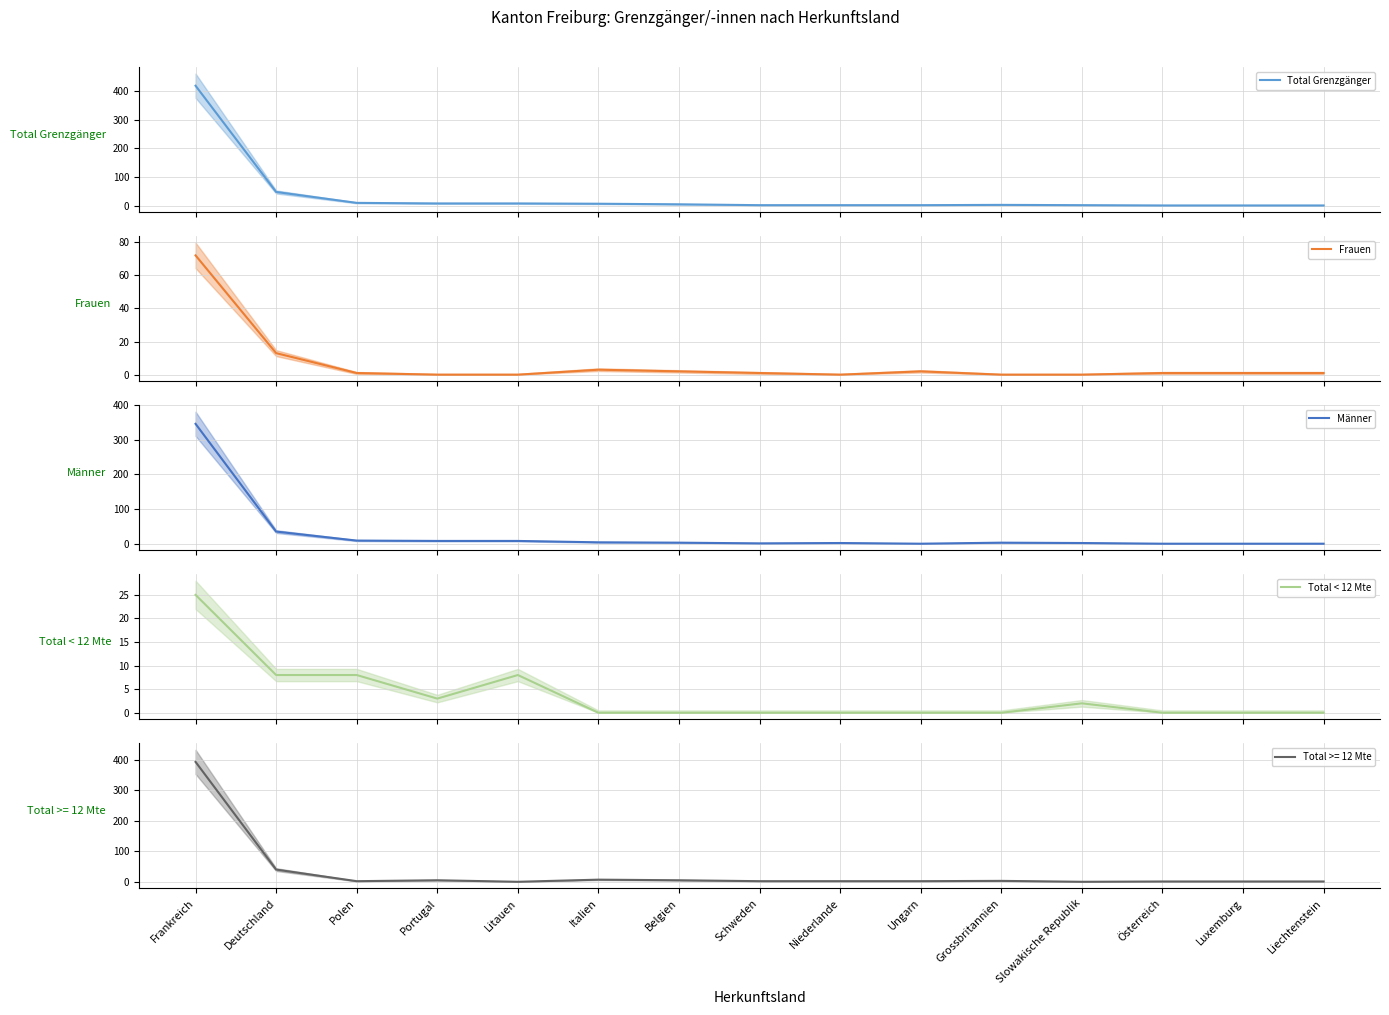

At how many categories does at least one series exceed 165?

1